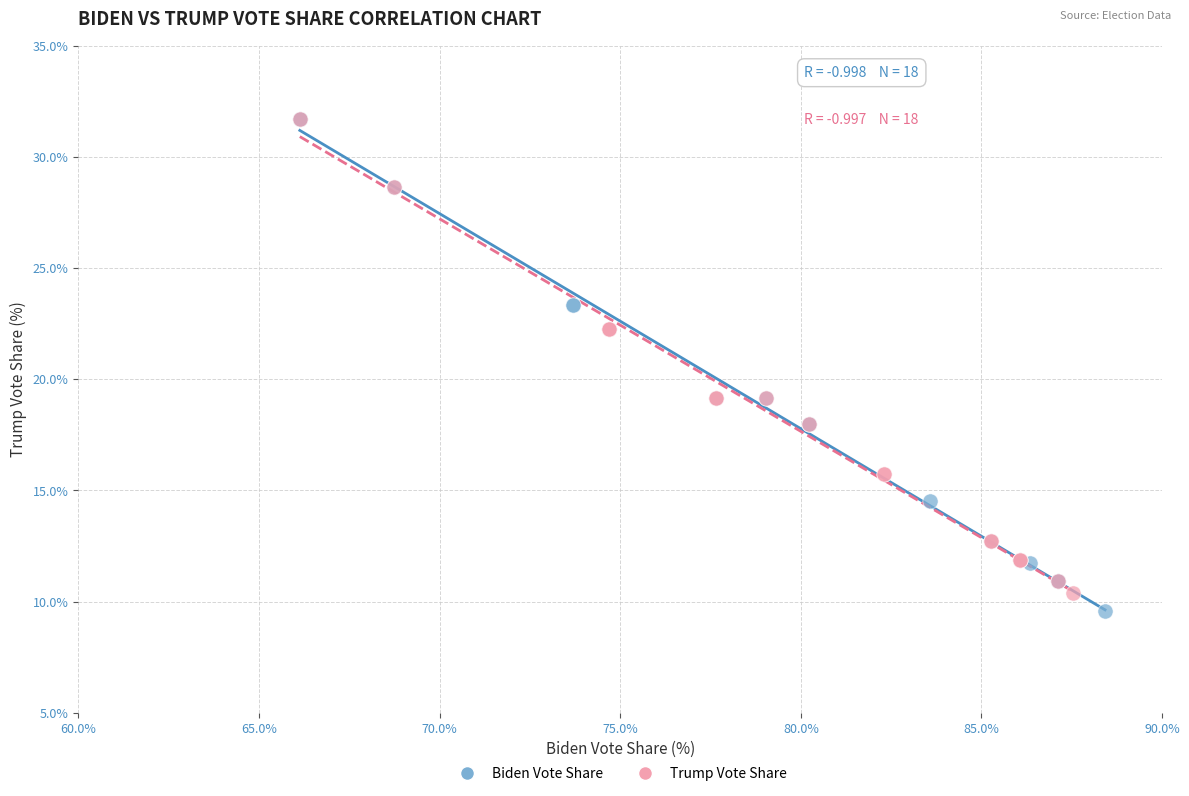

What are all the series names shown in the legend?

Biden Vote Share, Trump Vote Share